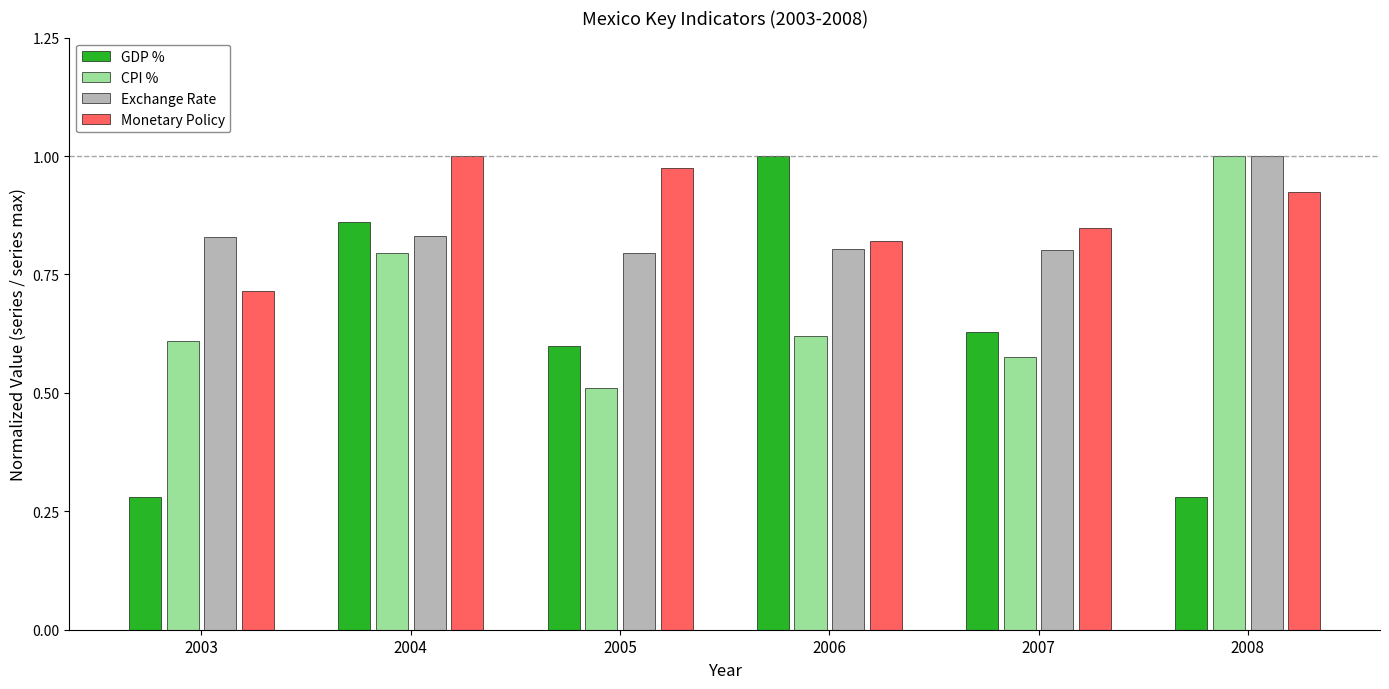

What is the difference between the second highest and second lowest values in the Monetary Policy series?

0.2